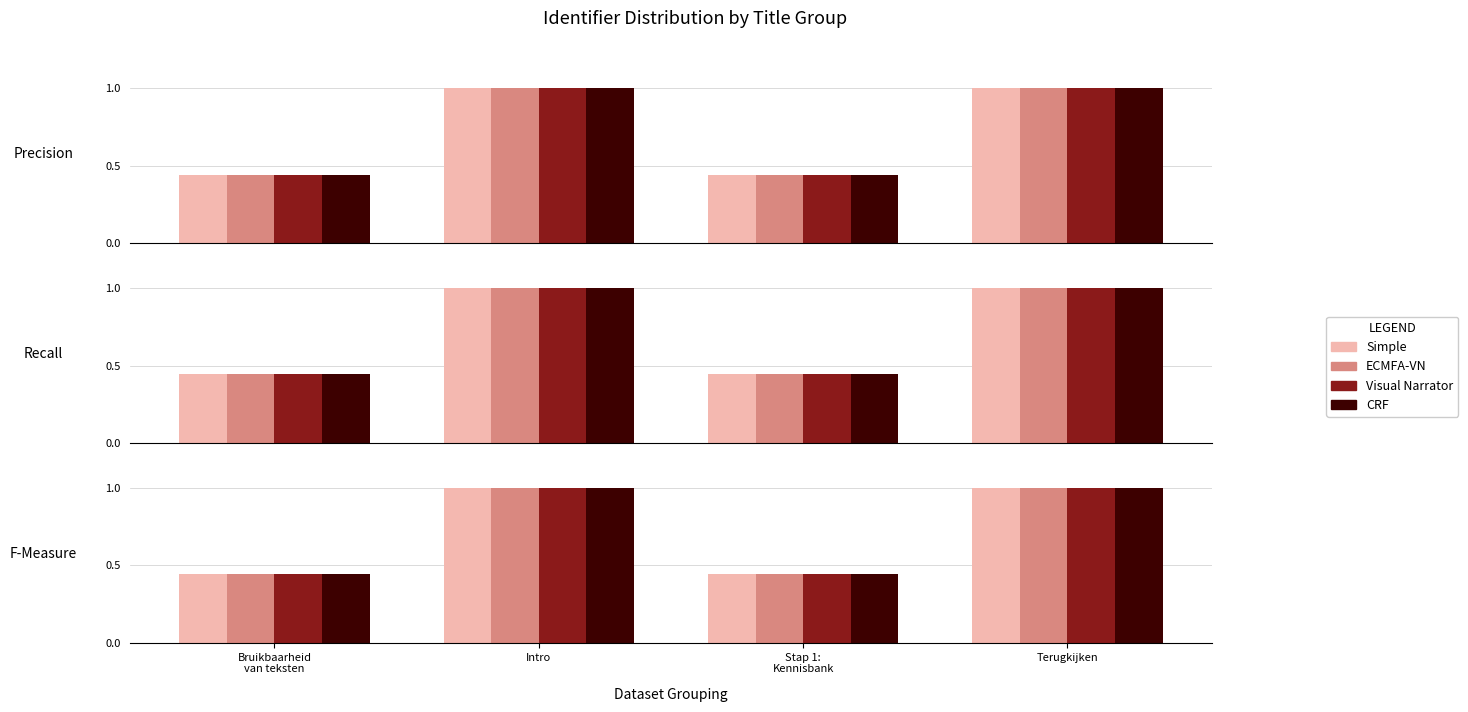

Reading left to right, extract all data points from this chart.

Simple: Bruikbaarheid
van teksten=0.4	Intro=1.0	Stap 1:
Kennisbank=0.4	Terugkijken=1.0
ECMFA-VN: Bruikbaarheid
van teksten=0.4	Intro=1.0	Stap 1:
Kennisbank=0.4	Terugkijken=1.0
Visual Narrator: Bruikbaarheid
van teksten=0.4	Intro=1.0	Stap 1:
Kennisbank=0.4	Terugkijken=1.0
CRF: Bruikbaarheid
van teksten=0.4	Intro=1.0	Stap 1:
Kennisbank=0.4	Terugkijken=1.0